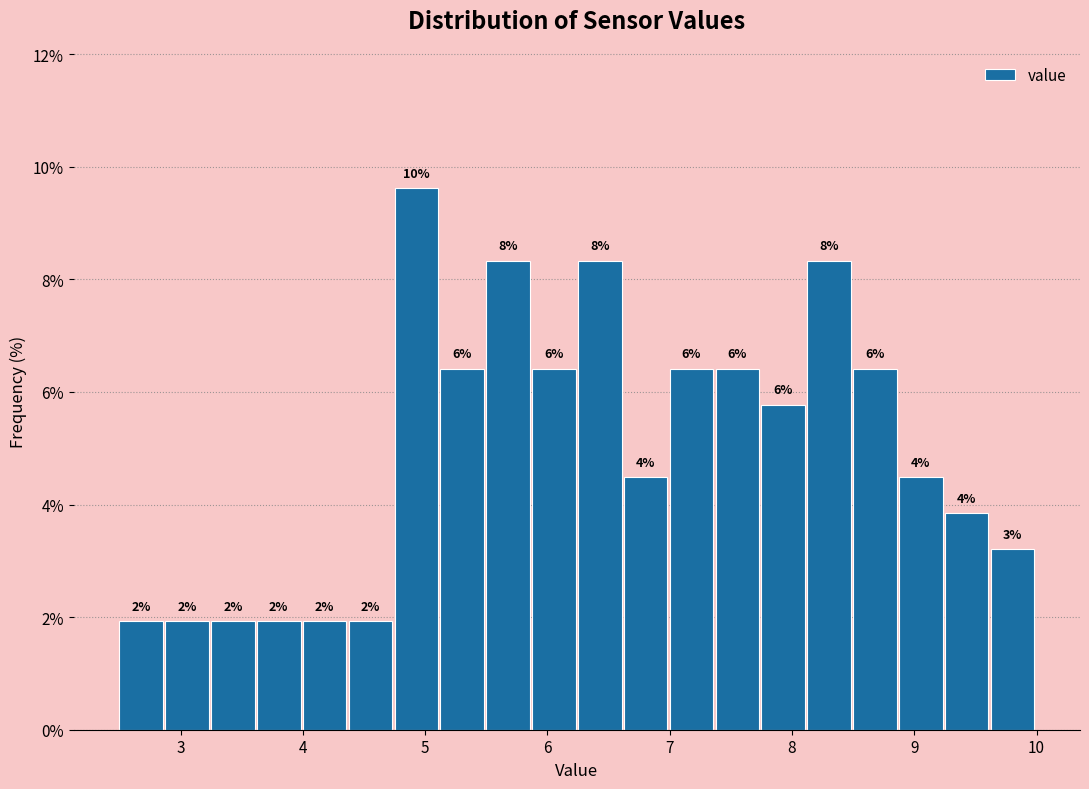

Around what value on the x-axis is the tallest bar? Give the approximate position of its centre, as read against the axis.

4.9